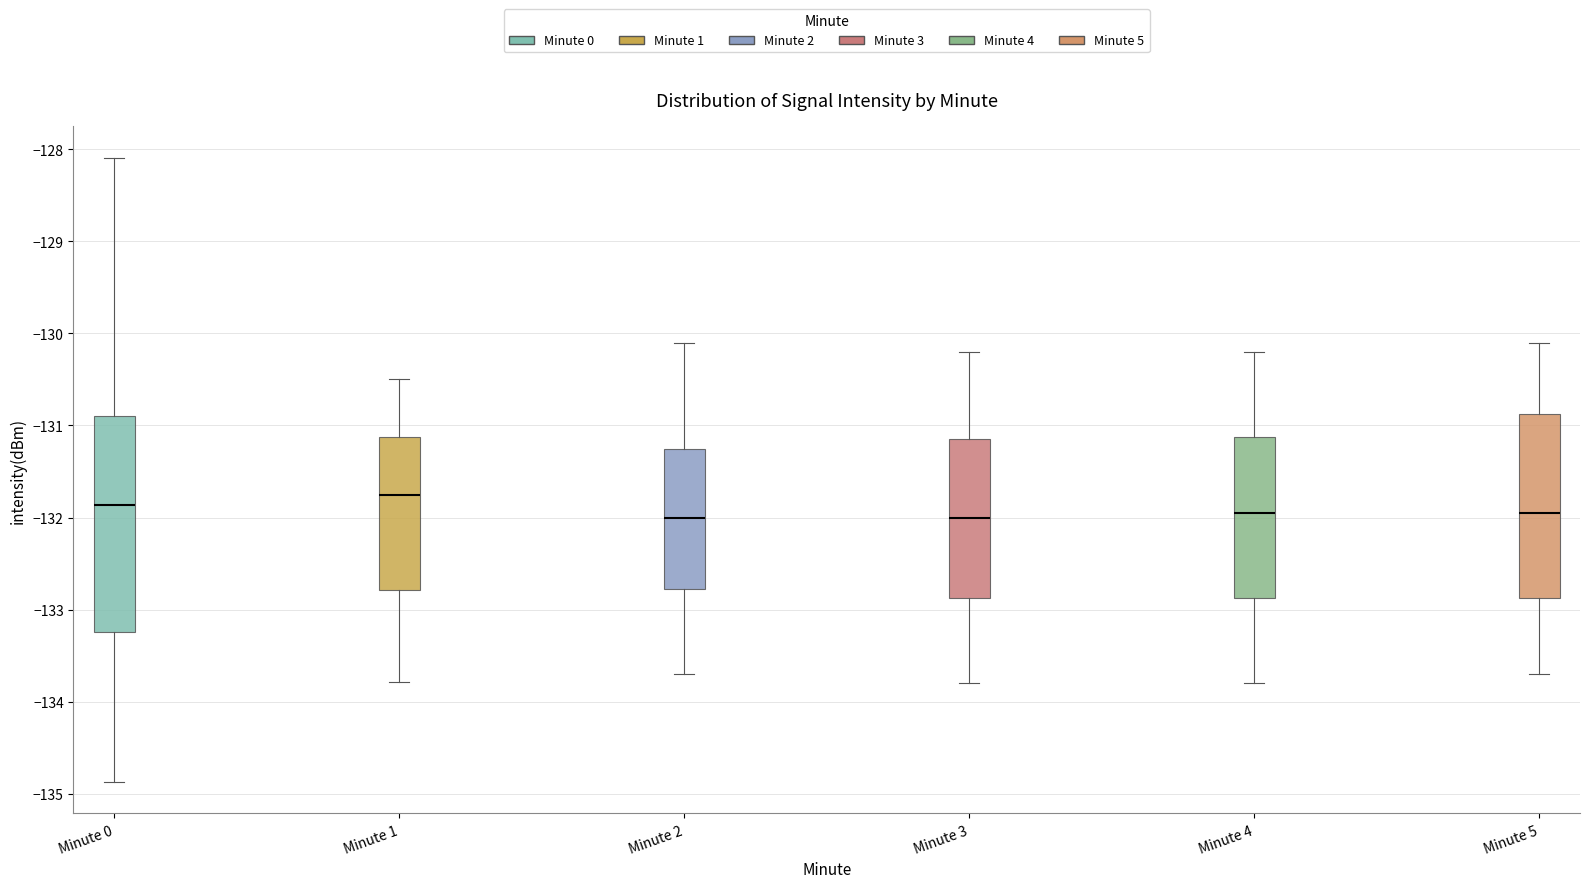

Where does the lower whisker of the box for Minute 2 end on the y-axis? The values are not printed on the chart, so give them approximately, as read against the axis.

-133.7